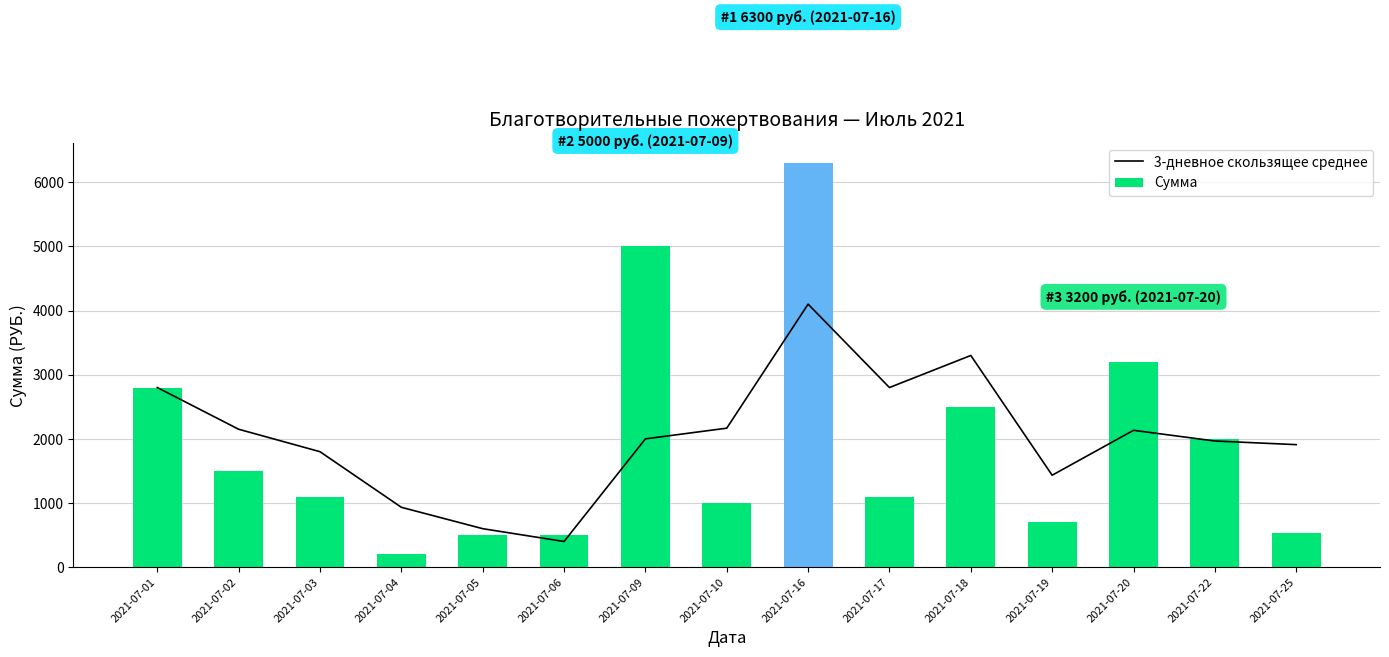

What are all the series names shown in the legend?

3-дневное скользящее среднее, Сумма